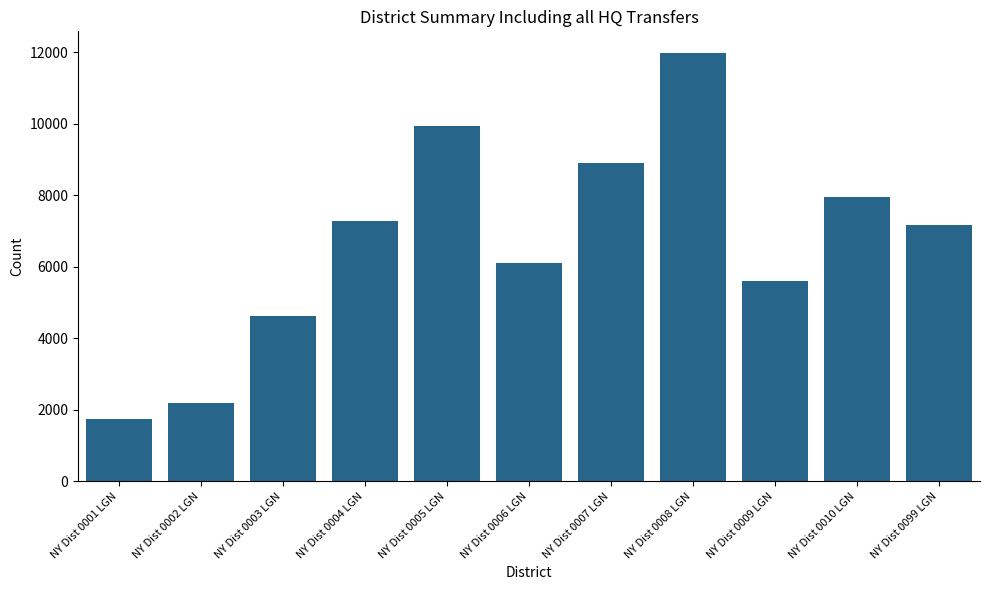

What is the label of the 3rd bar from the right?

NY Dist 0009 LGN